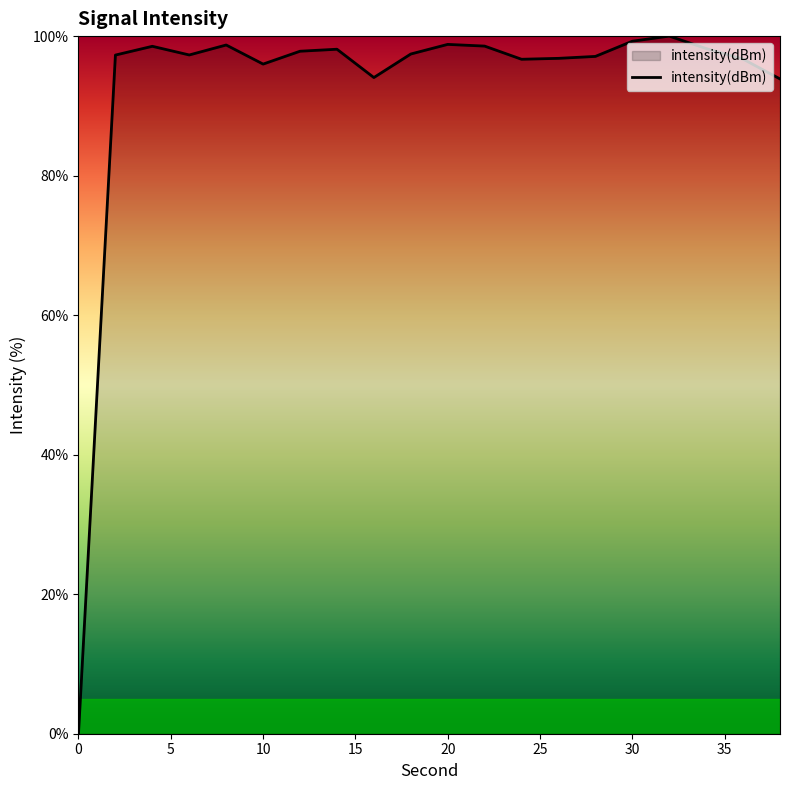

What is the greatest value displayed?

100.0